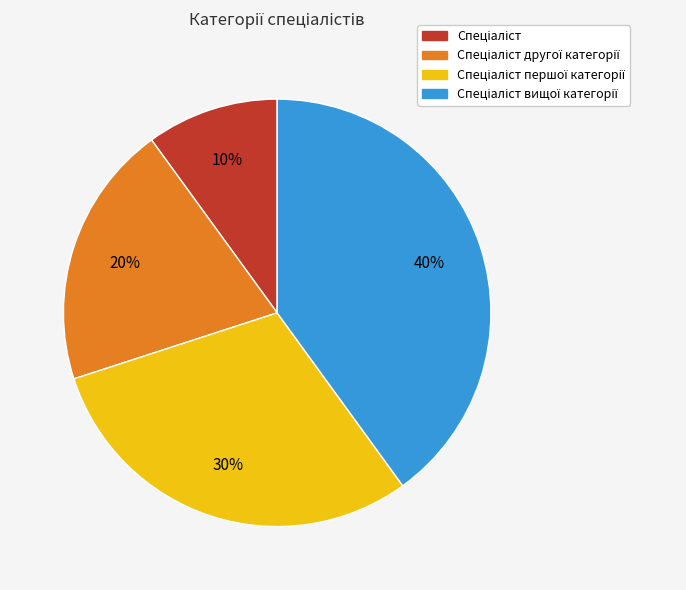

Is there a majority slice in this chart?

No